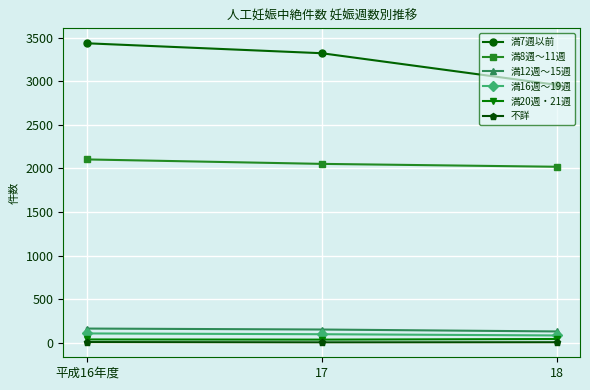

What is the sum of the 満12週～15週 values at 平成16年度 and 17?

313